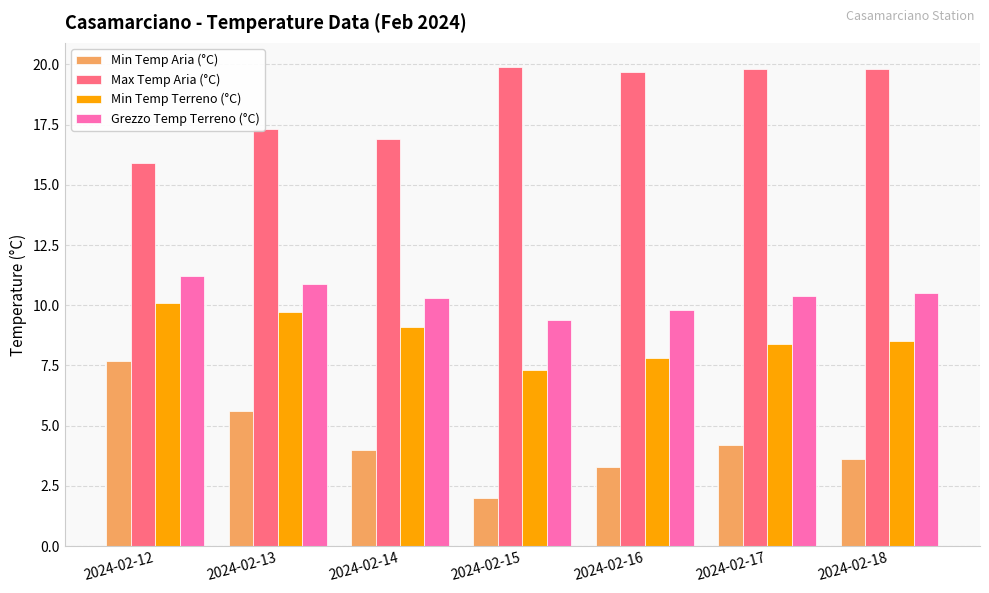

What is the difference between the highest and lowest values at 2024-02-17?

15.6